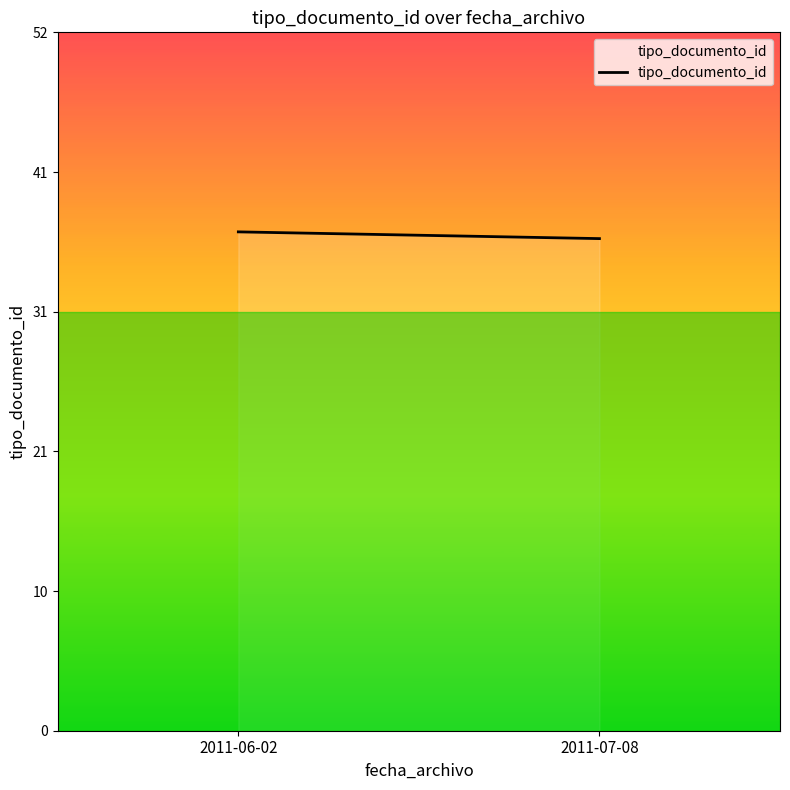

How many lines are shown in the chart?

1